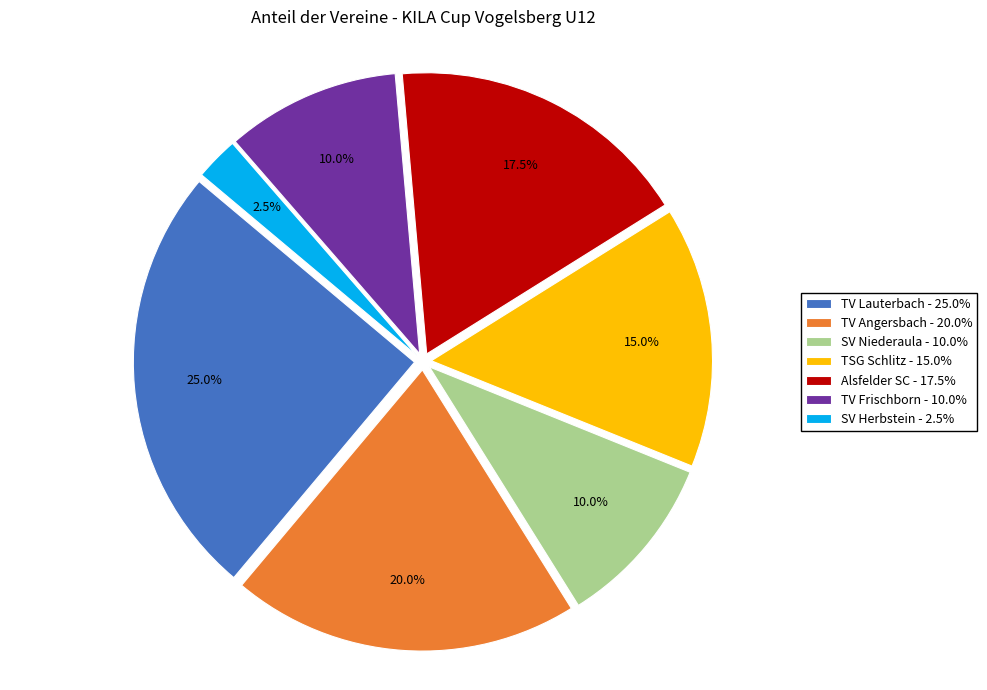

Does any single category account for the majority?

No